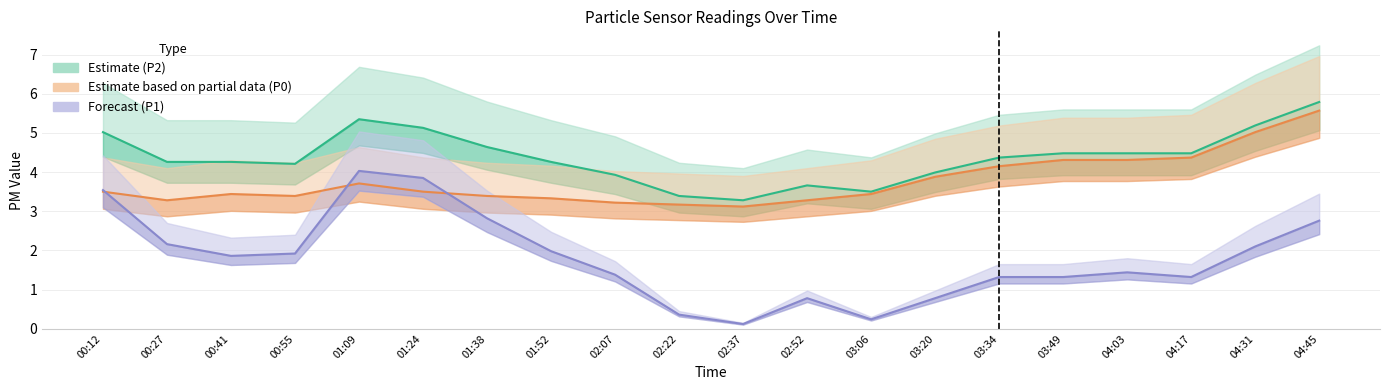

What is the difference between the Estimate based on partial data (P0) values at 01:52 and 04:31?

1.7